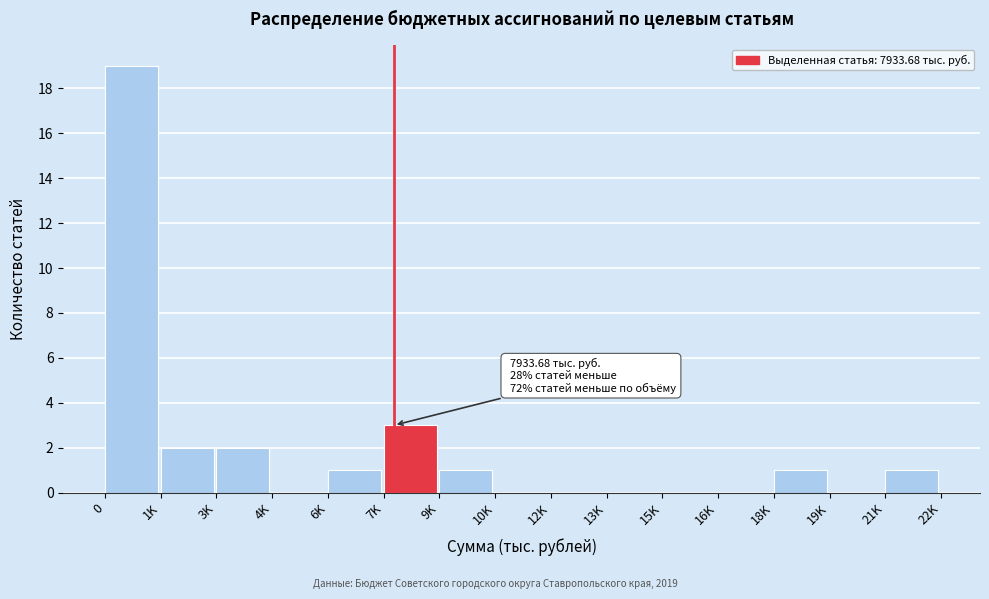

Reading right to left, transcribe all the data shown in this chart.

21K=1	19K=0	18K=1	16K=0	15K=0	13K=0	12K=0	10K=0	9K=1	7K=3	6K=1	4K=0	3K=2	1K=2	0=19